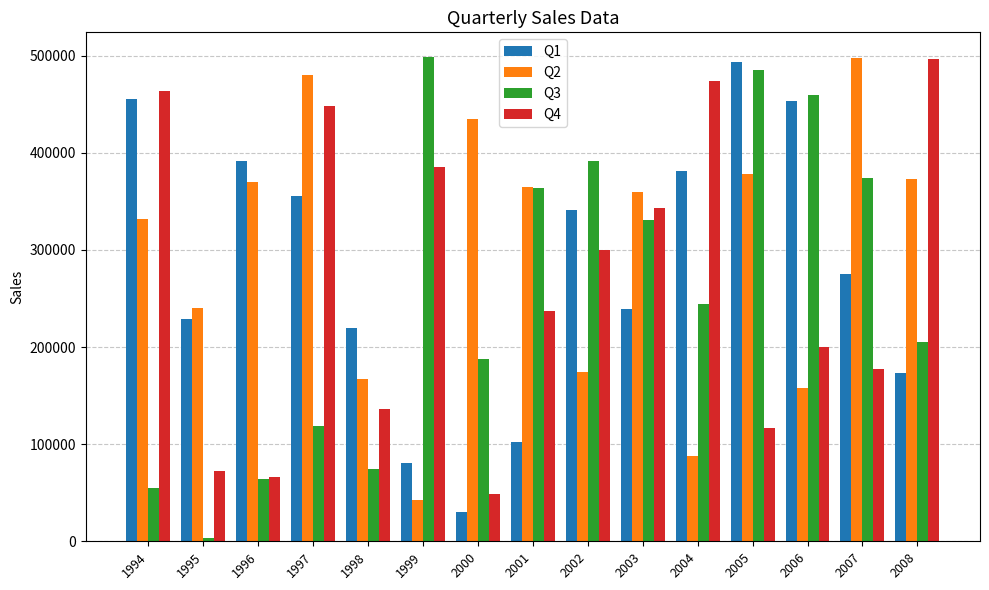

How many series are shown in this chart?

4